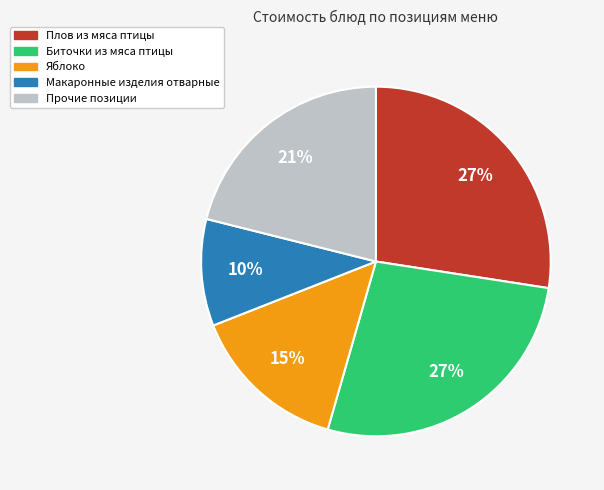

What is the smallest slice in the pie chart?

Макаронные изделия отварные